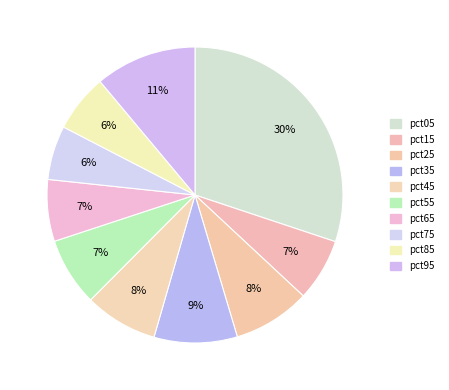

To the nearest percent, what is the difference between the largest and smallest slice percentages?

24%